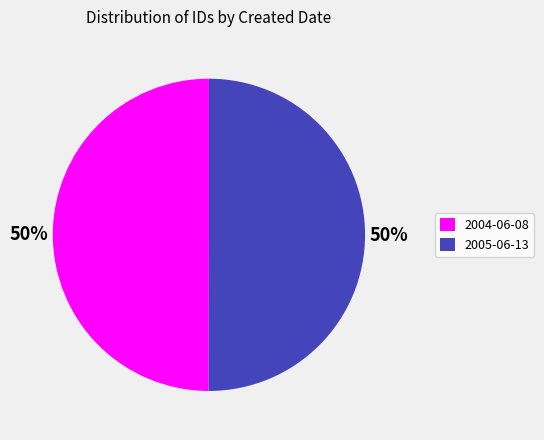

Is it true that 2004-06-08 is 50% of the pie?

True